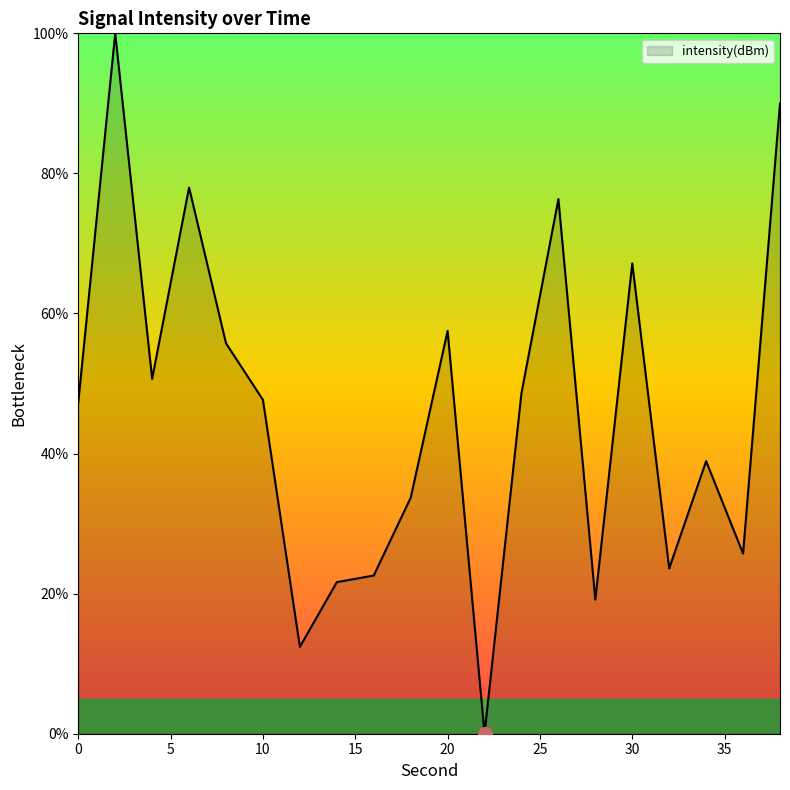

True or false: there are more than 0 points higher than both neighbors.

True